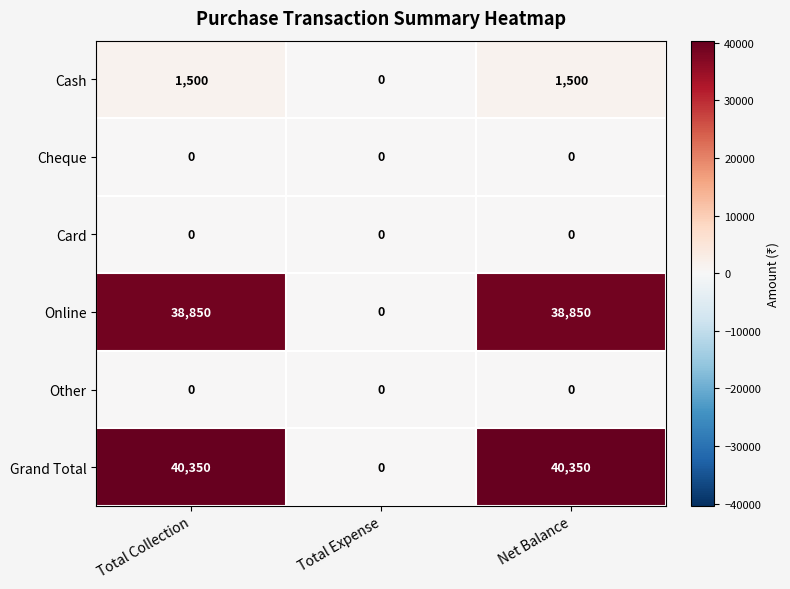

Reading left to right, what are all the values shown in this chart?

Cash: 1500	0	1500
Cheque: 0	0	0
Card: 0	0	0
Online: 38850	0	38850
Other: 0	0	0
Grand Total: 40350	0	40350